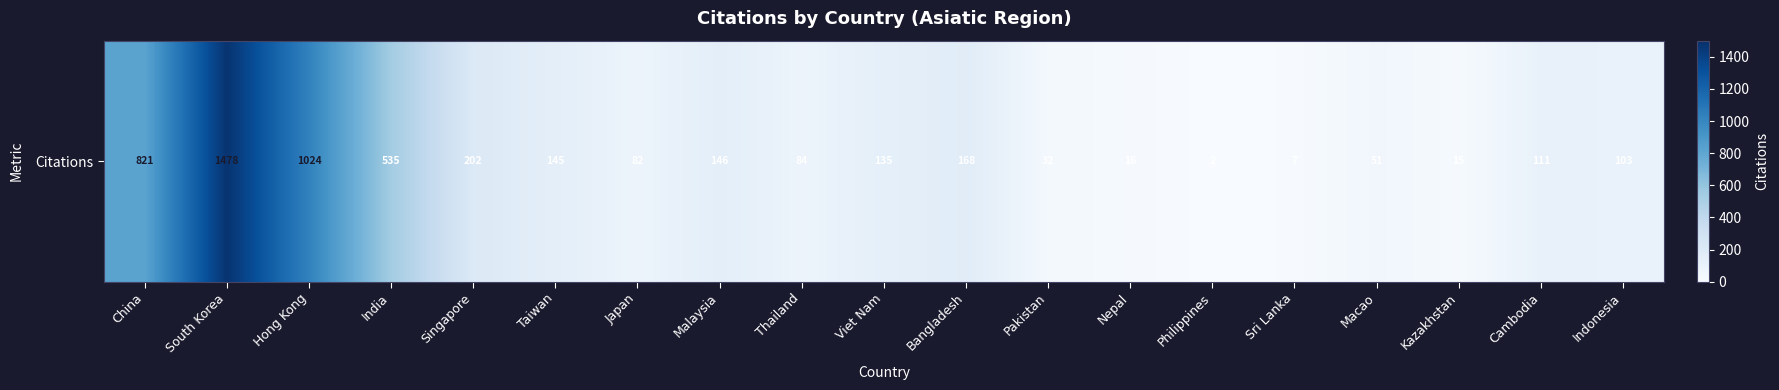

At which category does the chart reach its minimum across all series?

Philippines